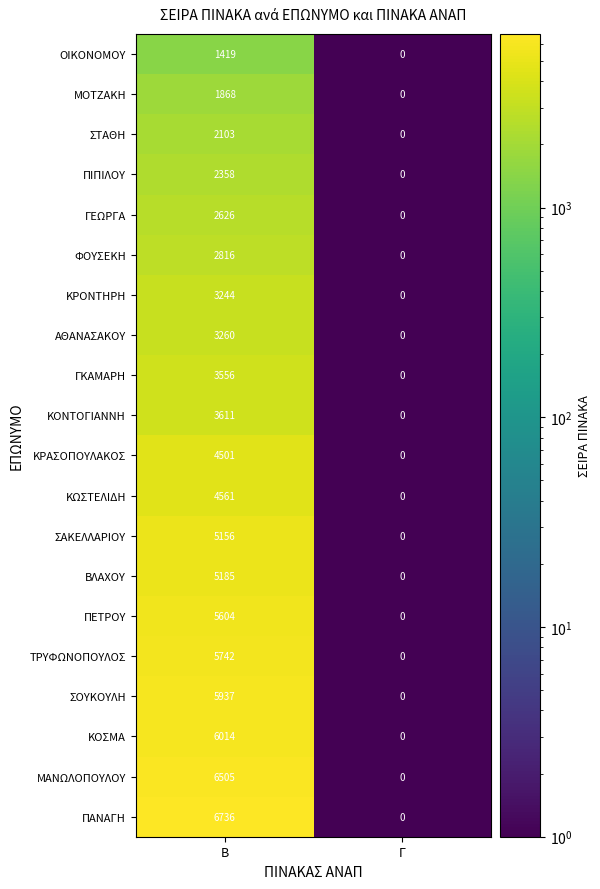

Which series has the largest range (max minus min)?

ΠΑΝΑΓΗ